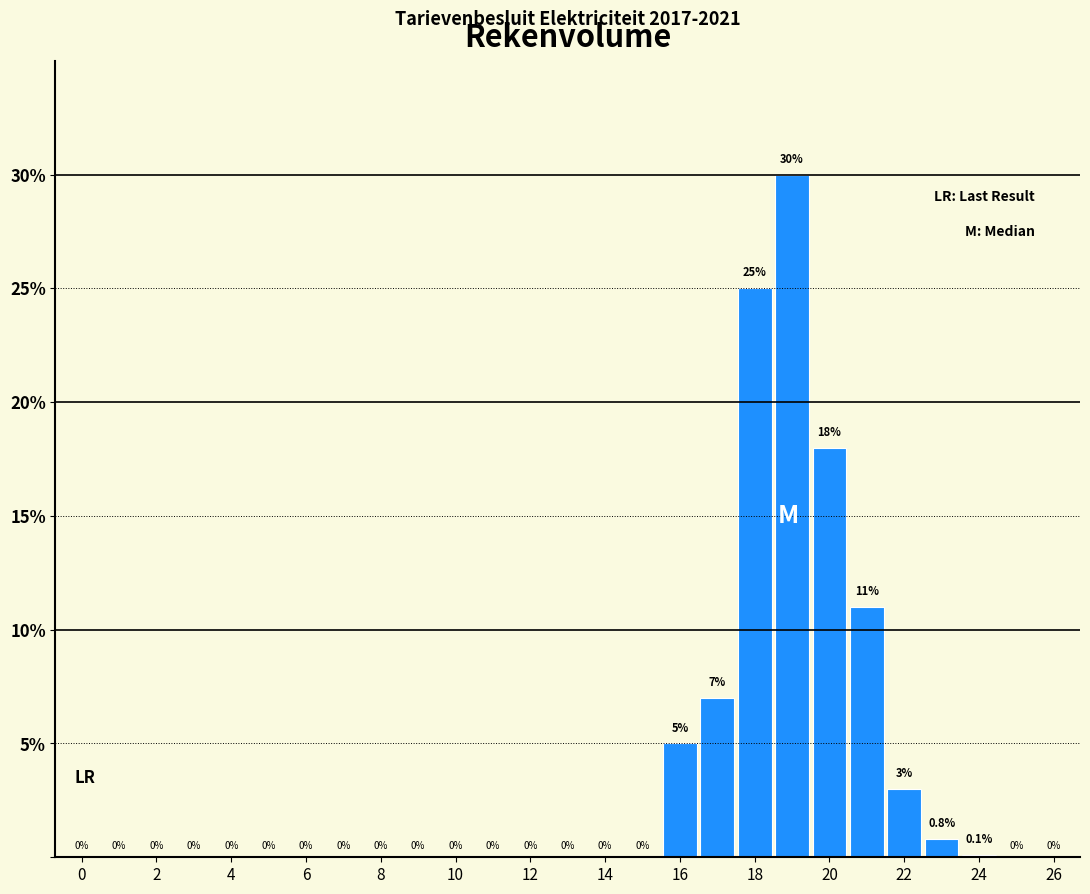

Reading left to right, transcribe this chart: for each bar, give the range it covers on the x-axis and its height. The bar edges are not printed on the chart, so give them approximately, as read against the axis.

-0.5 to 0.5: 0.0
0.5 to 1.5: 0.0
1.5 to 2.5: 0.0
2.5 to 3.5: 0.0
3.5 to 4.5: 0.0
4.5 to 5.5: 0.0
5.5 to 6.5: 0.0
6.5 to 7.5: 0.0
7.5 to 8.5: 0.0
8.5 to 9.5: 0.0
9.5 to 10.5: 0.0
10.5 to 11.5: 0.0
11.5 to 12.5: 0.0
12.5 to 13.5: 0.0
13.5 to 14.5: 0.0
14.5 to 15.5: 0.0
15.5 to 16.5: 5.0
16.5 to 17.5: 7.0
17.5 to 18.5: 25.0
18.5 to 19.5: 30.0
19.5 to 20.5: 18.0
20.5 to 21.5: 11.0
21.5 to 22.5: 3.0
22.5 to 23.5: 0.8
23.5 to 24.5: 0.1
24.5 to 25.5: 0.0
25.5 to 26.5: 0.0